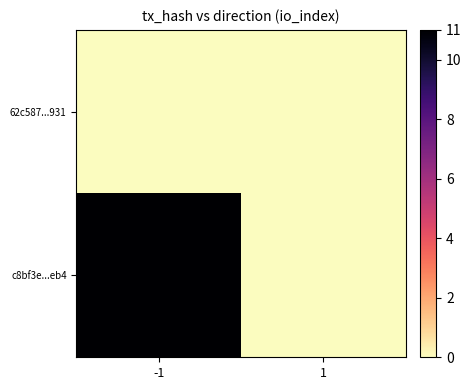

Which category has the lowest value across all series?

-1